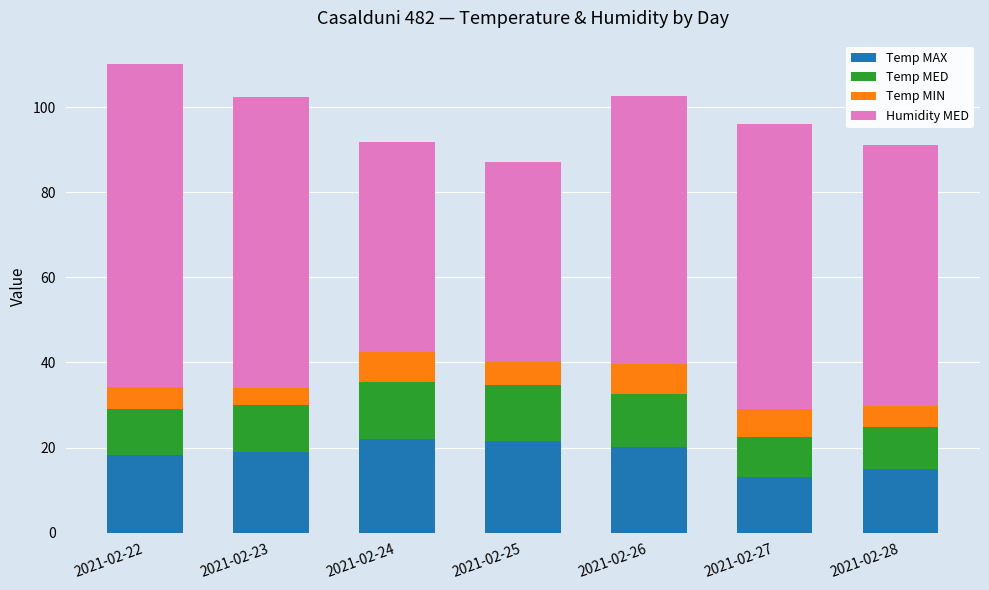

What is the total value across all series at 2021-02-22?

110.1